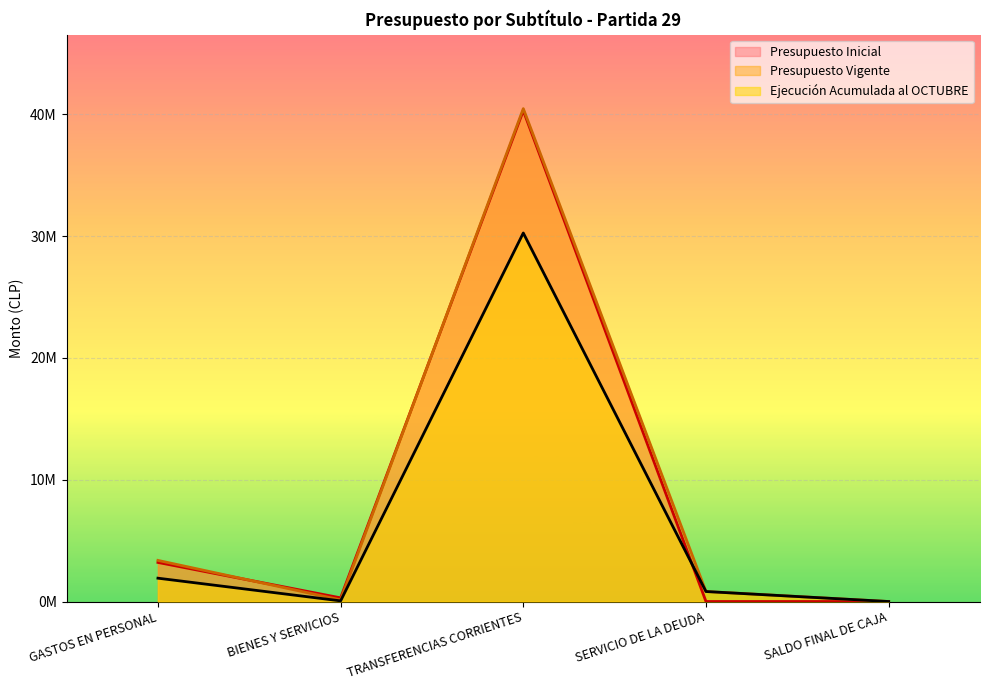

Reading right to left, what are all the values shown in this chart?

Presupuesto Inicial: 900	900	40306069	301176	3207863
Presupuesto Vigente: 900	821156	40468843	135496	3376902
Ejecución Acumulada al OCTUBRE: 0	820599	30256606	52982	1915919